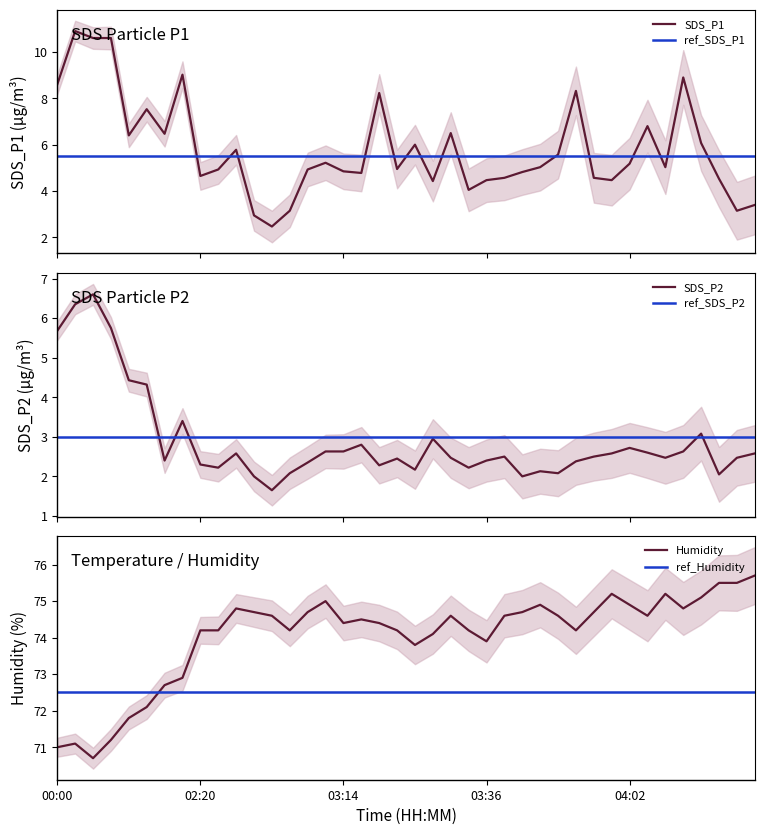

The value of Humidity at 04:19 is 75.7. True or false?

True